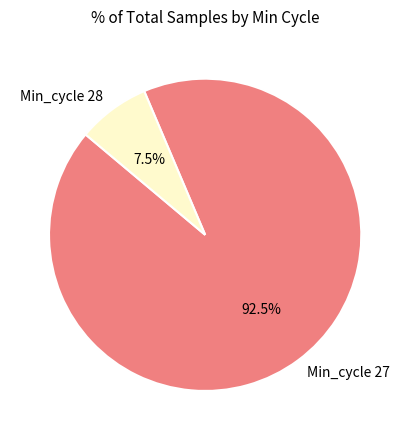

Which category accounts for the majority?

Min_cycle 27